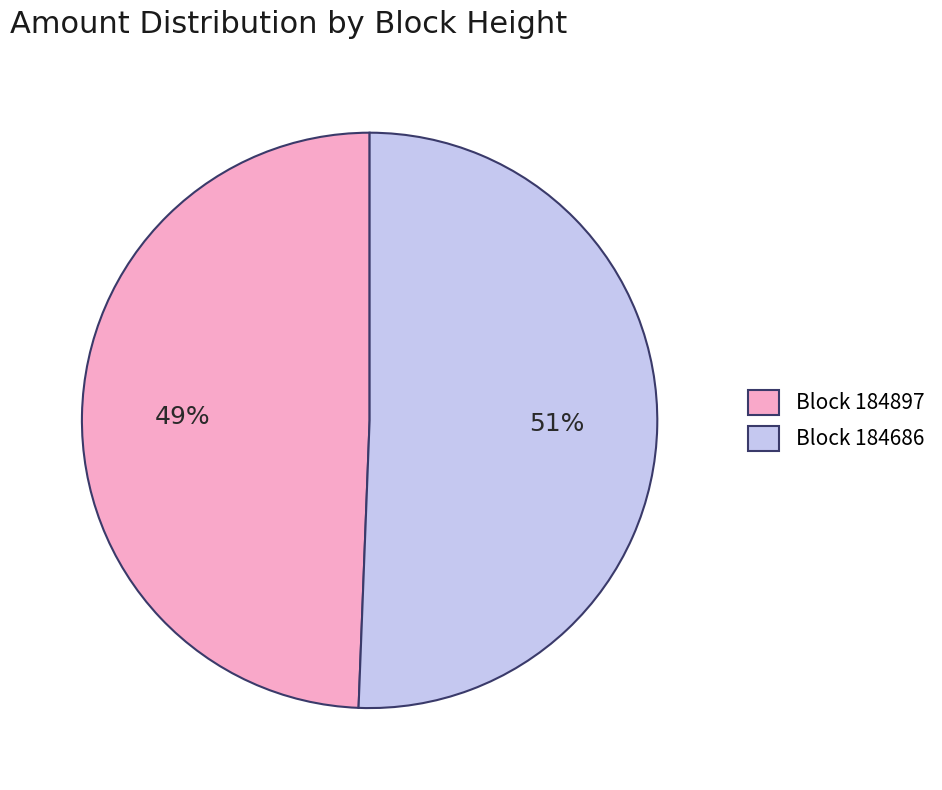

Approximately how many times larger is the value at Block 184897 compared to Block 184686?

1.0